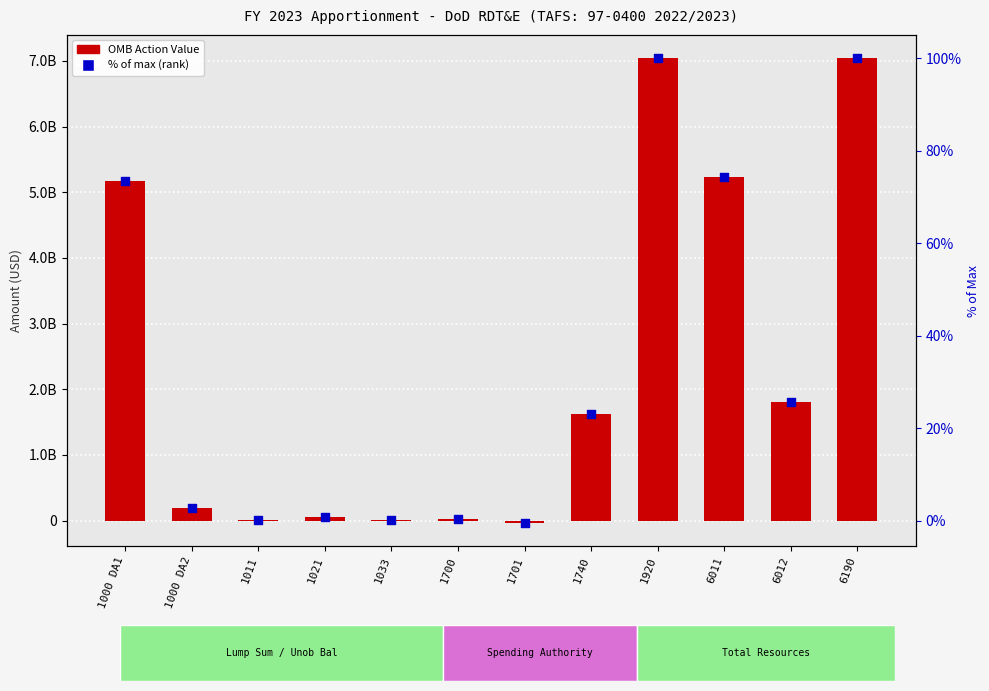

What are all the series names shown in the legend?

OMB Action Value, % of max (rank)